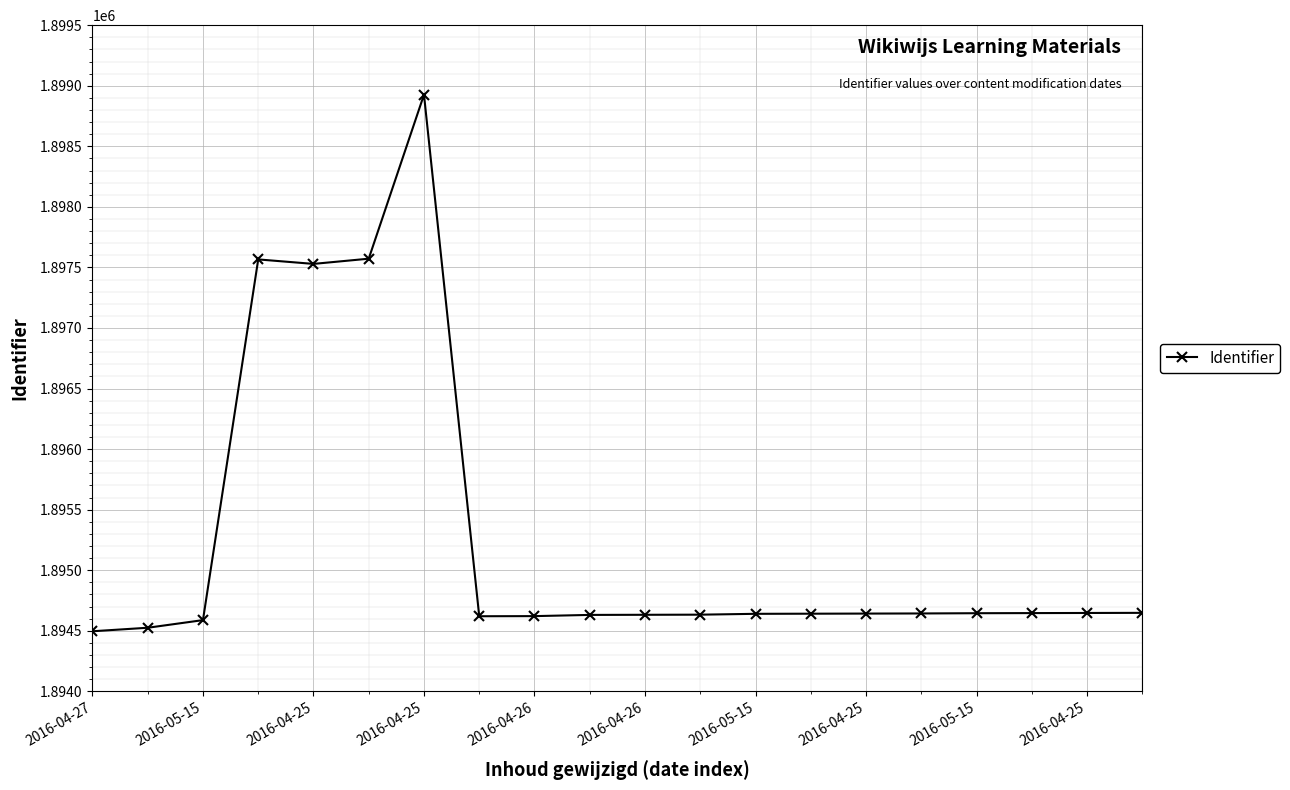

What is the value of the 10th point from the left?

1894631